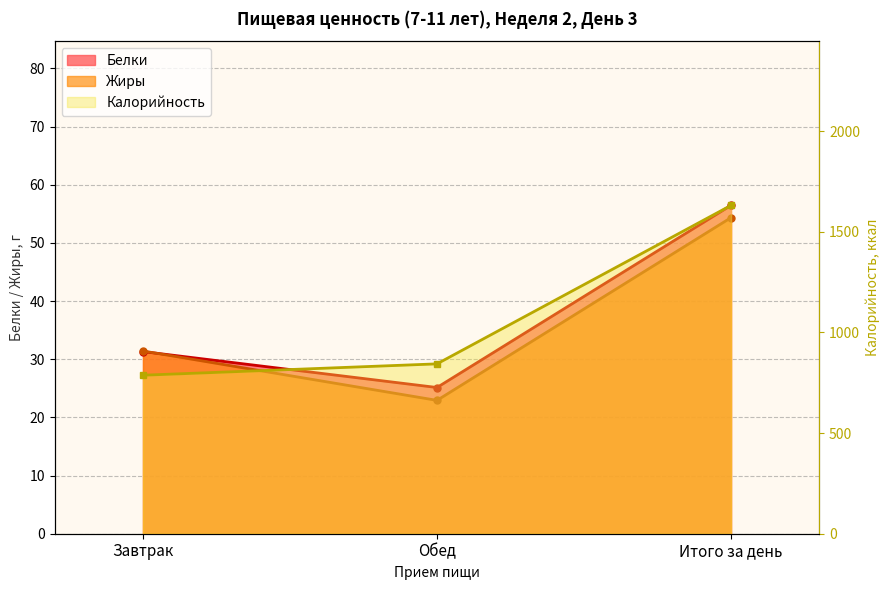

What is the highest value of the Калорийность series?

1631.0